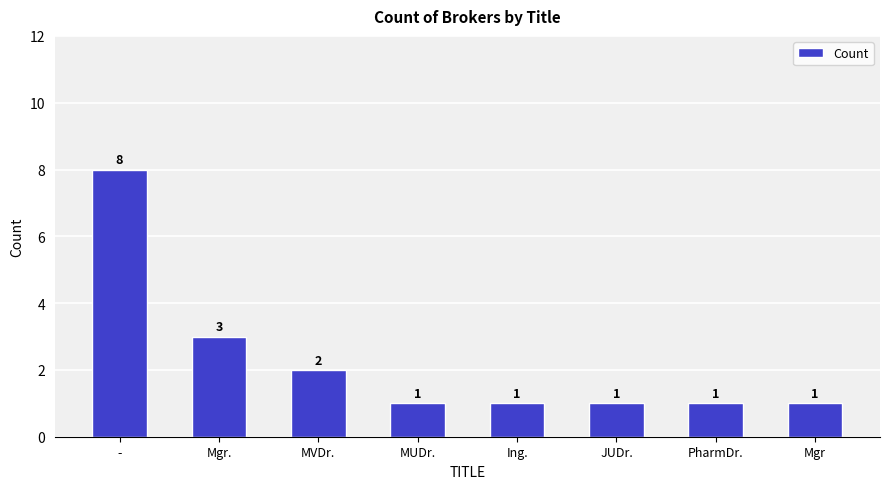

The chart shows a value of 2 at Ing.. True or false?

False